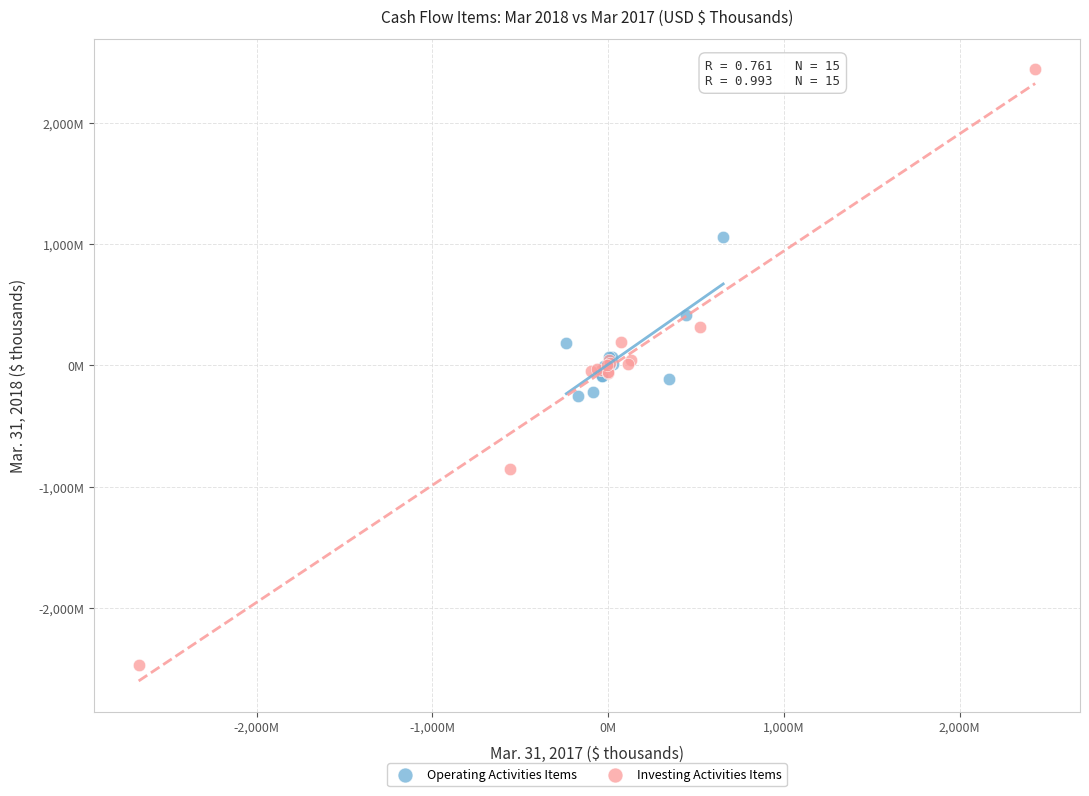

What are all the series names shown in the legend?

Operating Activities Items, Investing Activities Items